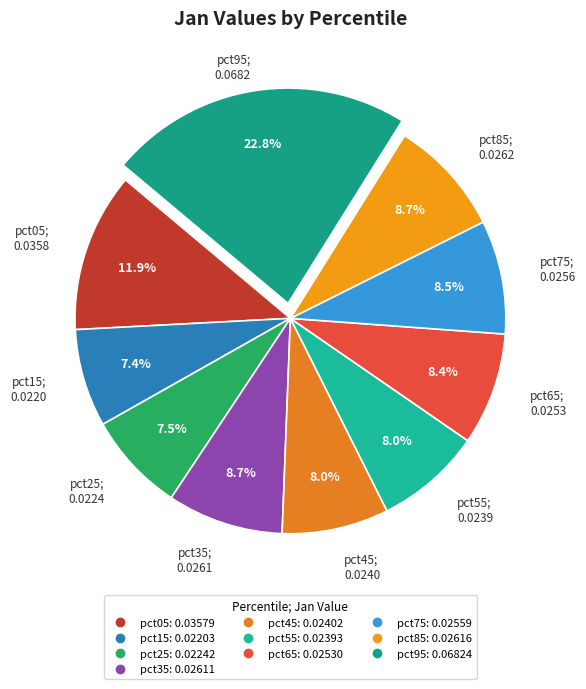

How many segments does this pie chart have?

10